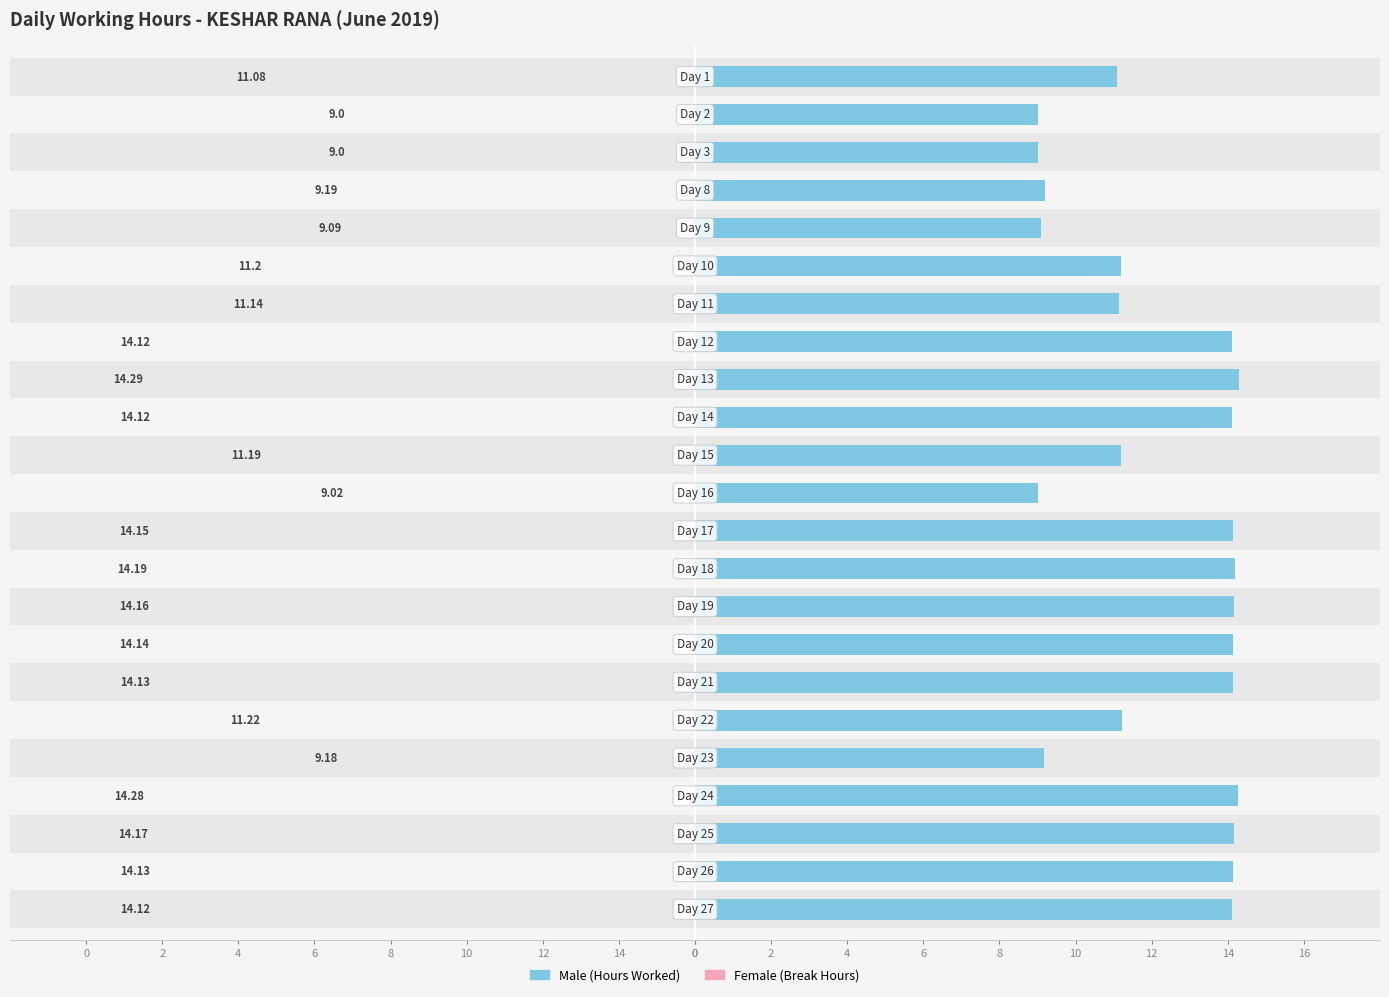

What is the value of the Female bar at the 3rd from the left?

0.6